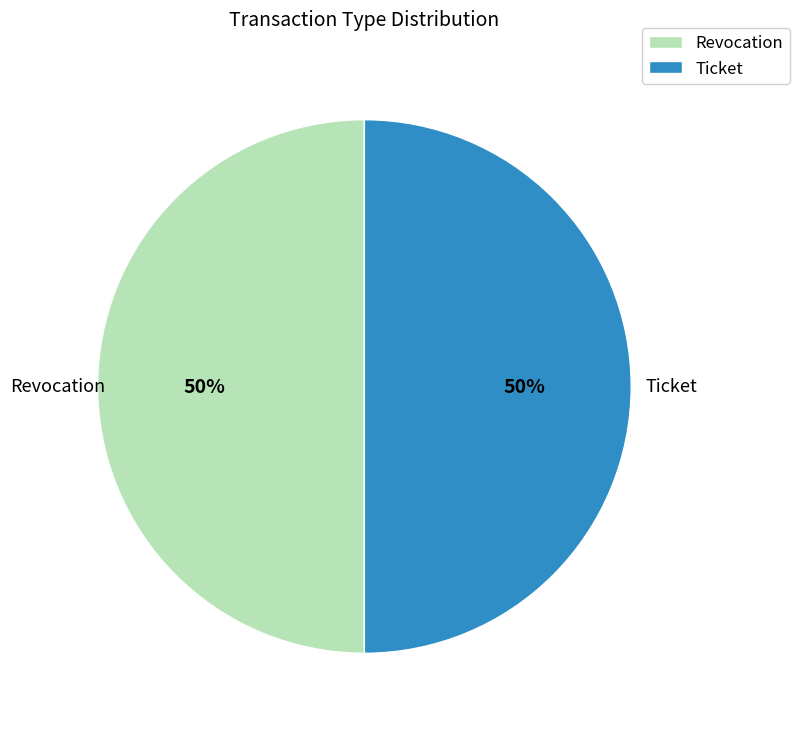

The Revocation slice represents 50% of the pie. True or false?

True